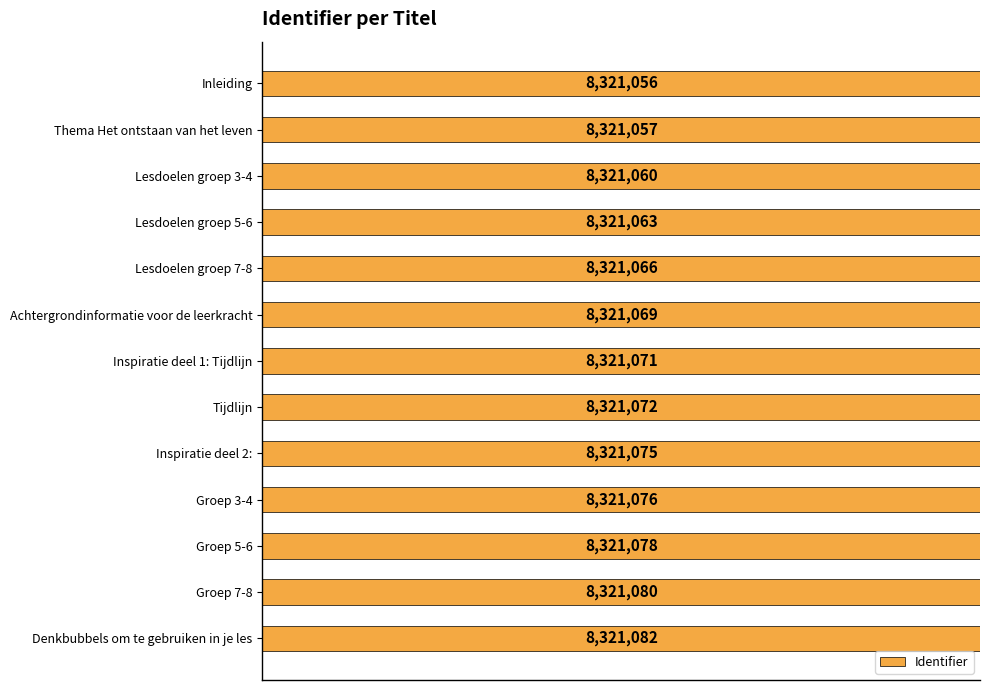

Does the chart contain any negative values?

No